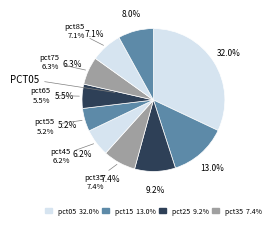

How many slices are in this pie chart?

10